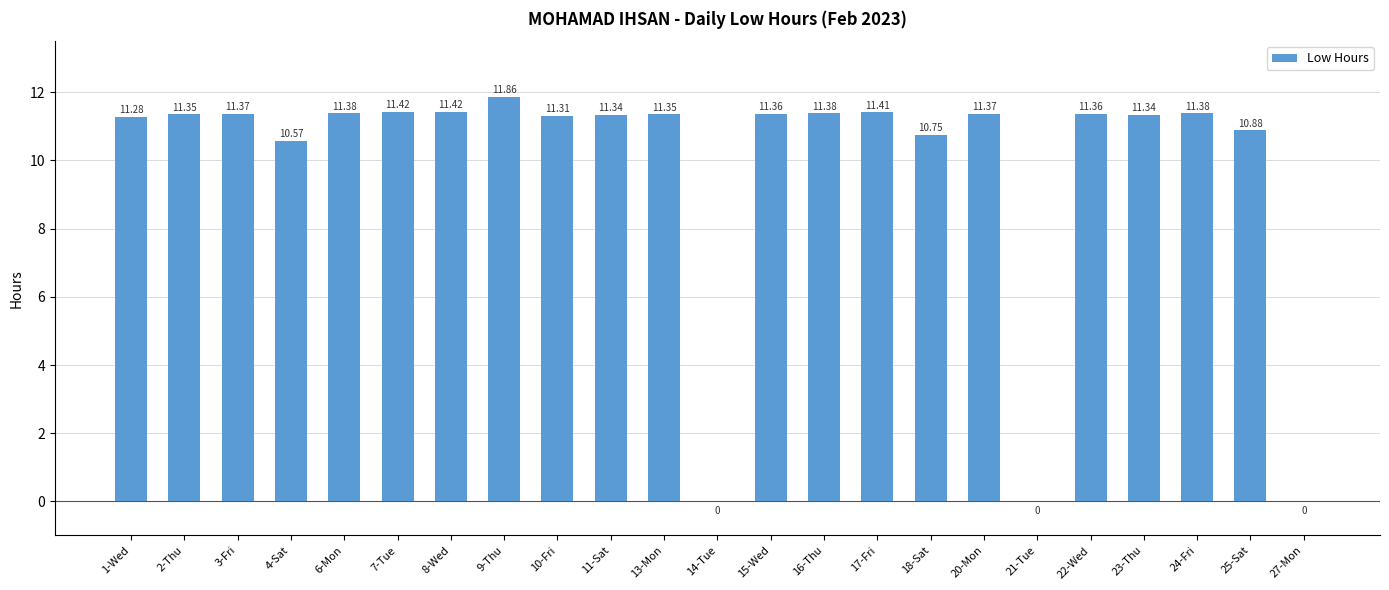

Approximately how many times larger is the value at 16-Thu compared to 6-Mon?

1.0